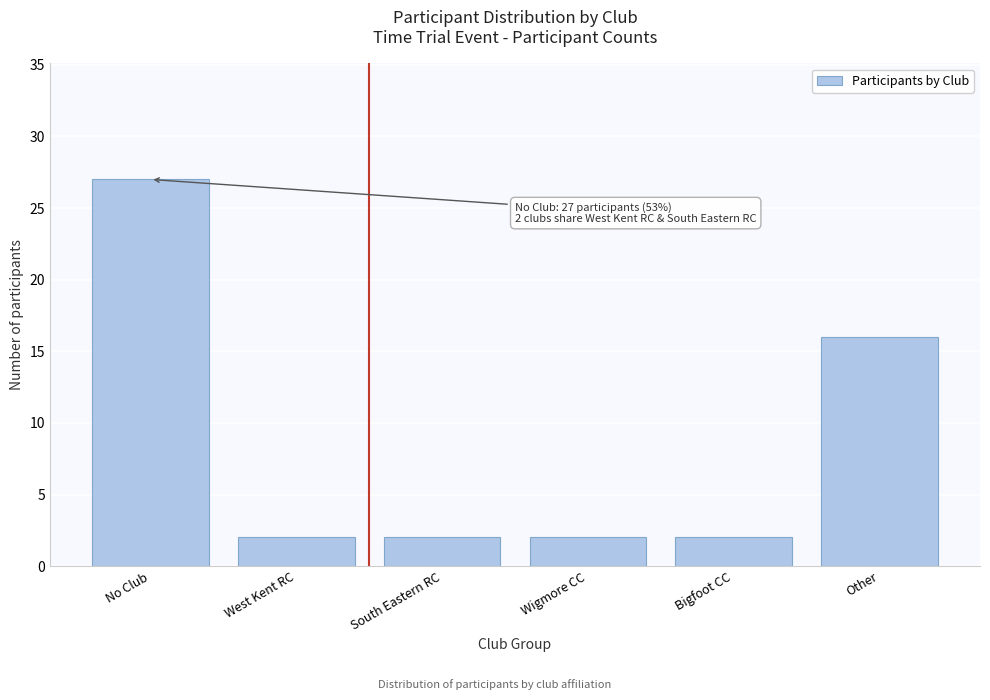

Reading left to right, transcribe all the data shown in this chart.

No Club=27	West Kent RC=2	South Eastern RC=2	Wigmore CC=2	Bigfoot CC=2	Other=16